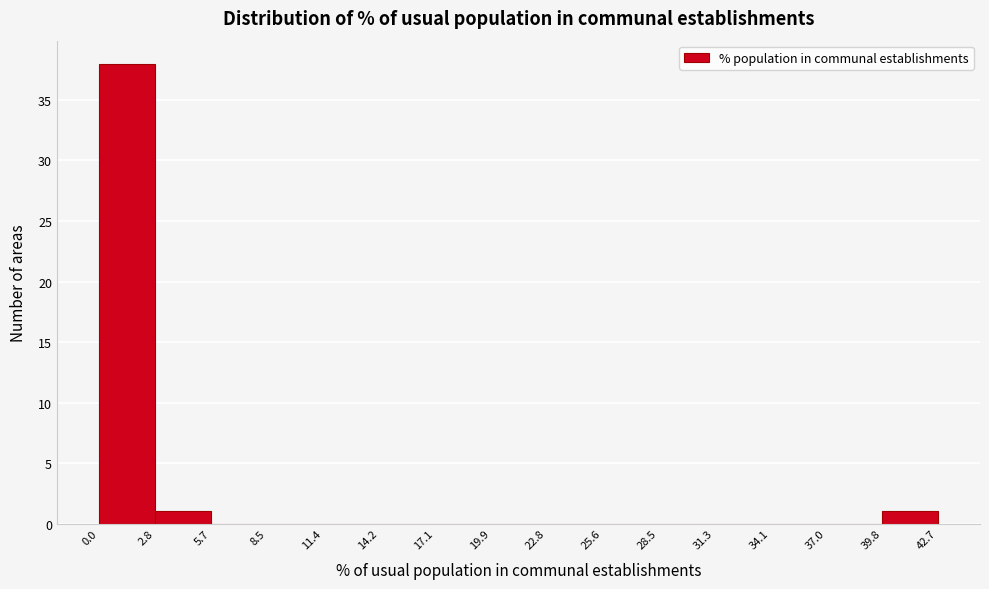

How tall is the bar that spans 39.8 to 42.7 on the x-axis? The values are not printed on the chart, so give them approximately, as read against the axis.

1